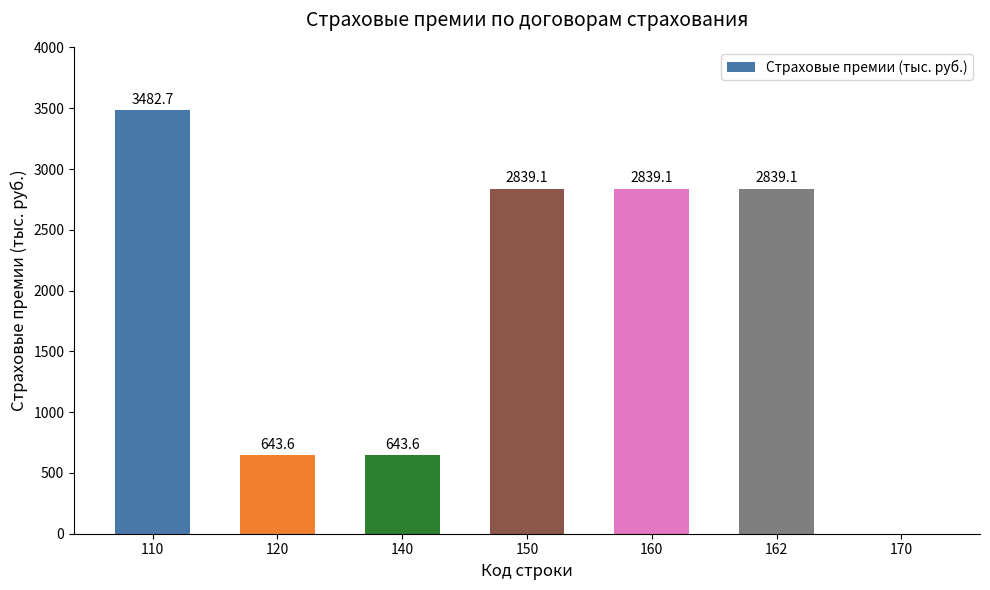

Reading left to right, extract all data points from this chart.

110=3482.7	120=643.6	140=643.6	150=2839.1	160=2839.1	162=2839.1	170=0.0